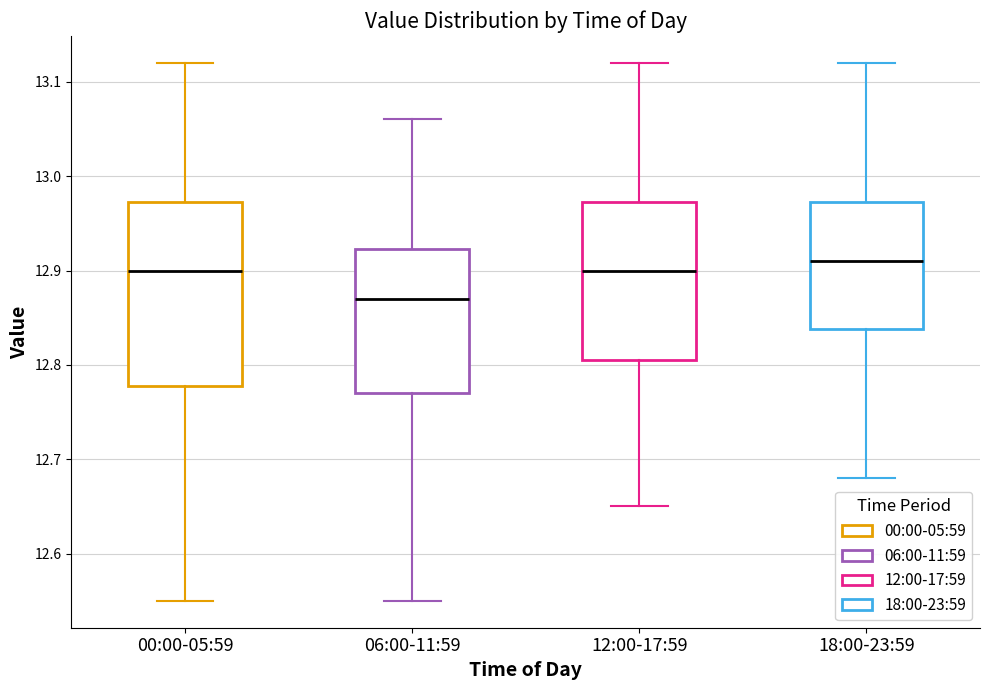

Where is the lower edge of the box for 06:00-11:59 on the y-axis? The values are not printed on the chart, so give them approximately, as read against the axis.

12.77